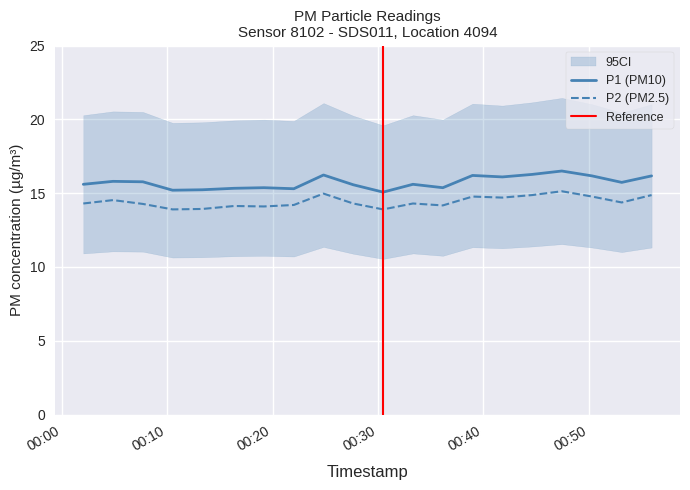

The P1 series shows 15.6 at 2024-01-30T00:02:03. True or false?

True